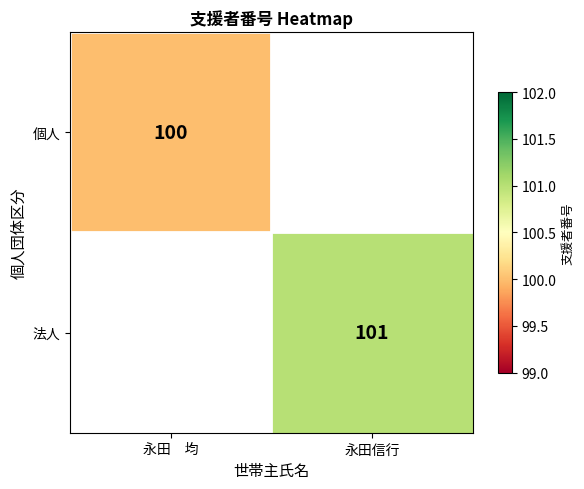

True or false: 個人 has a value of 100 at 永田　均.

True